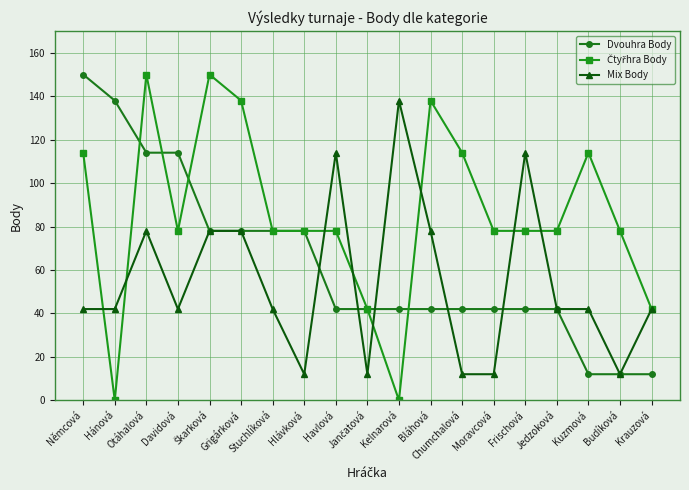

What is the average value of the Dvouhra Body series?

63